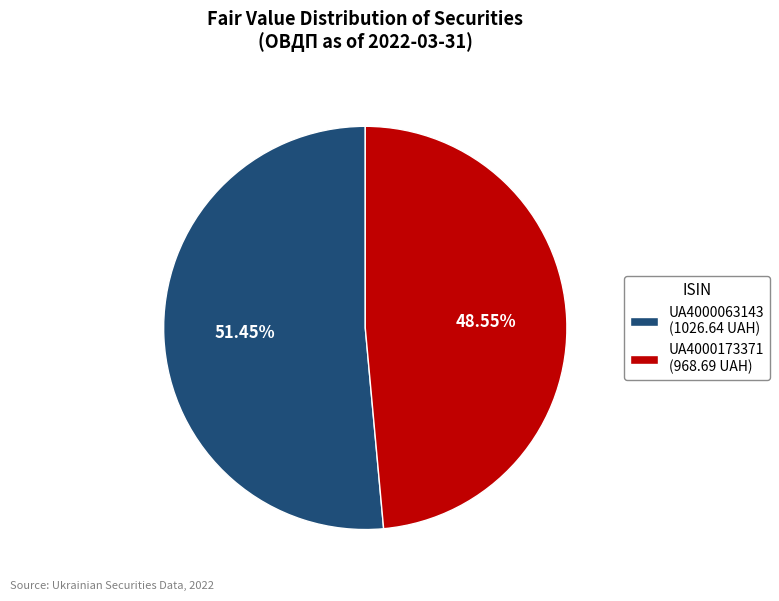

Approximately how many times larger is the value at UA4000173371 (968.69 UAH) compared to UA4000063143 (1026.64 UAH)?

0.9